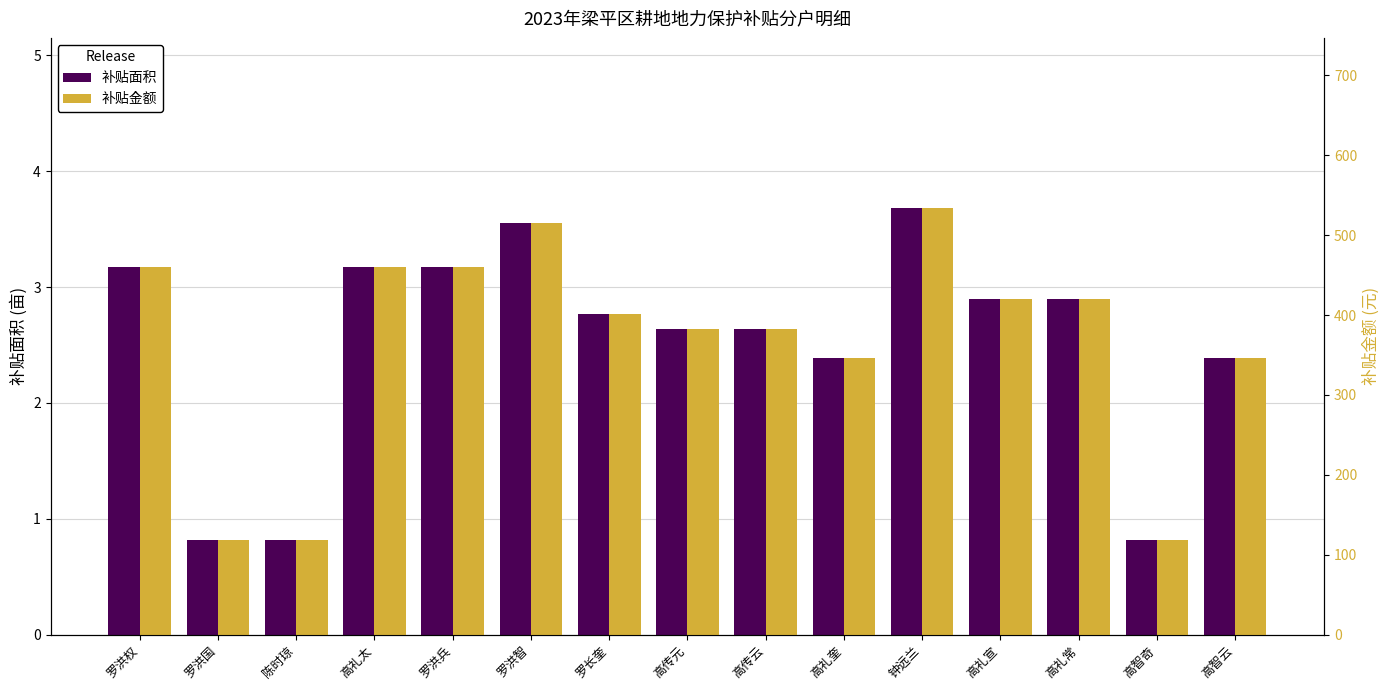

What is the value of the 补贴面积 bar at the 5th from the left?

3.2